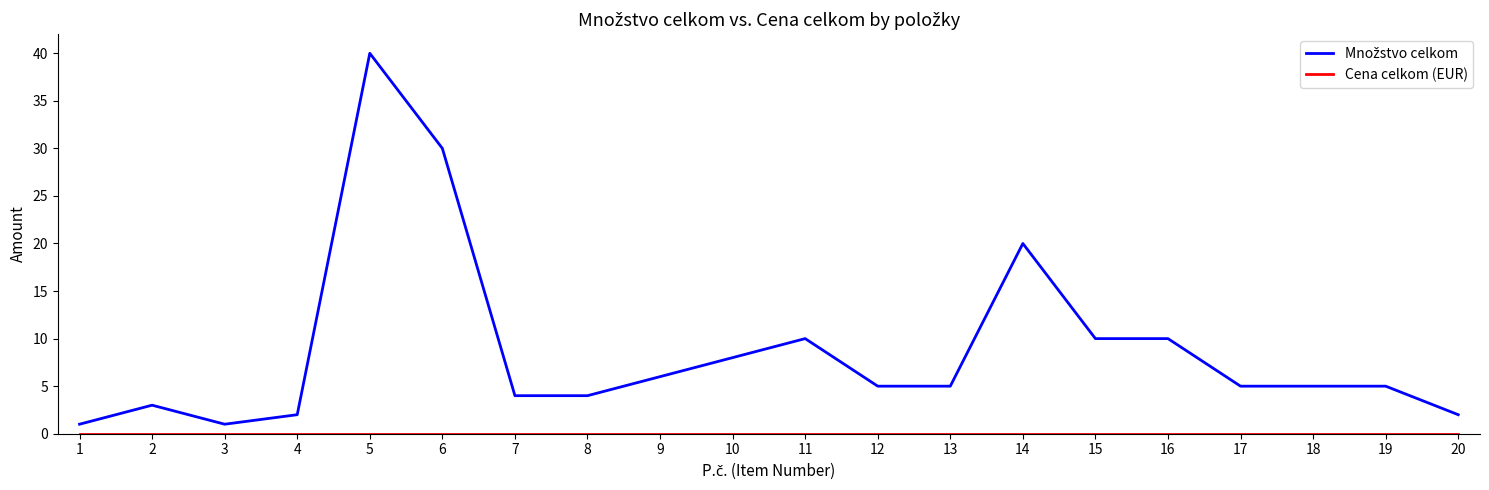

What is the spread (max minus min) of values at 6?

30